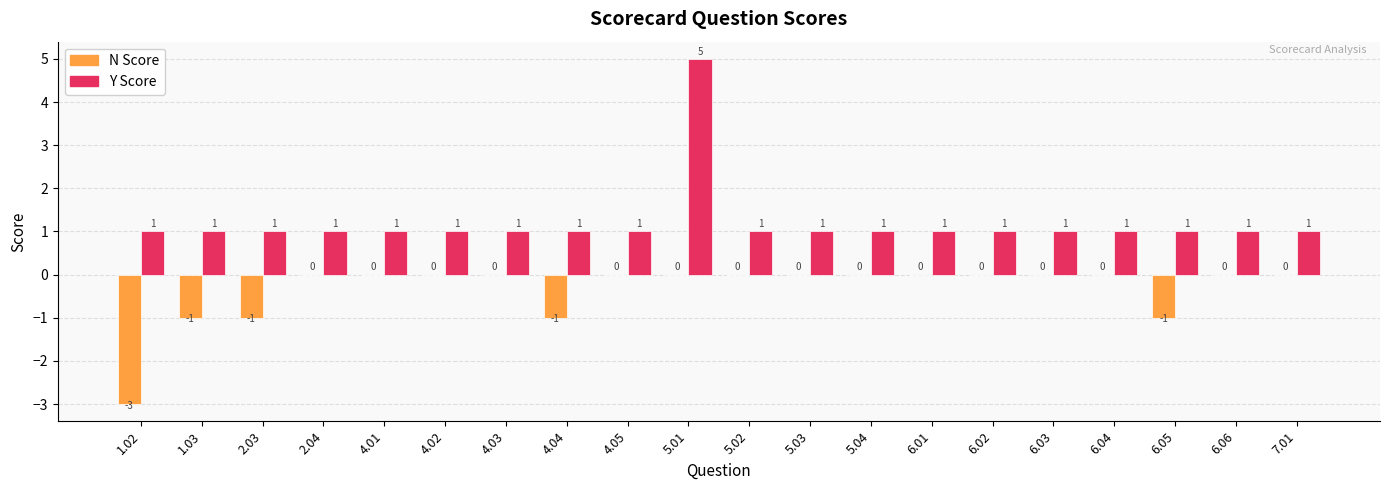

What is the sum of the Y Score values at 6.06 and 1.03?

2